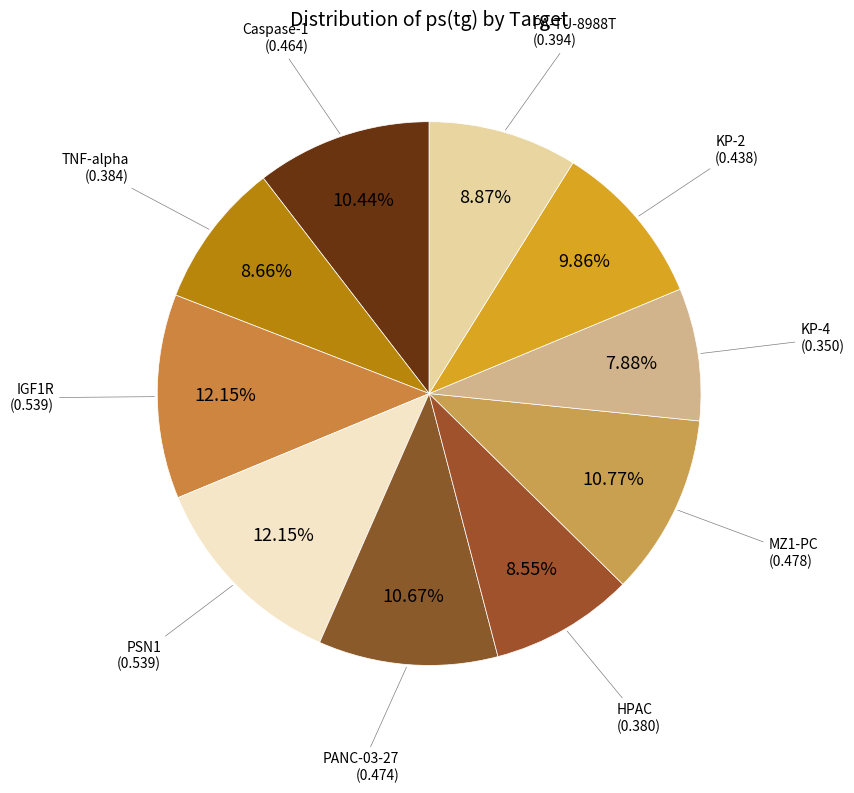

Does HPAC account for over 50% of the chart?

No